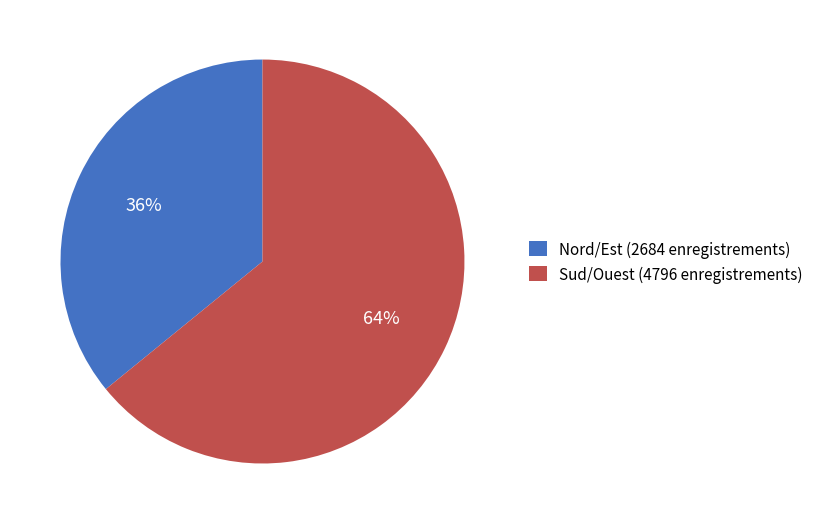

To the nearest percent, what is the difference between the largest and smallest slice percentages?

28%